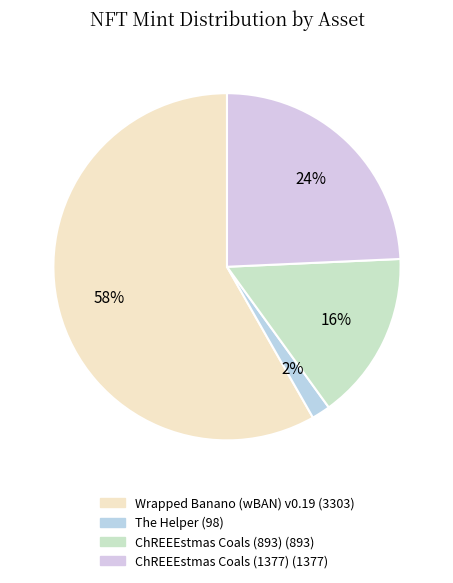

Is it true that The Helper is 13% of the pie?

False